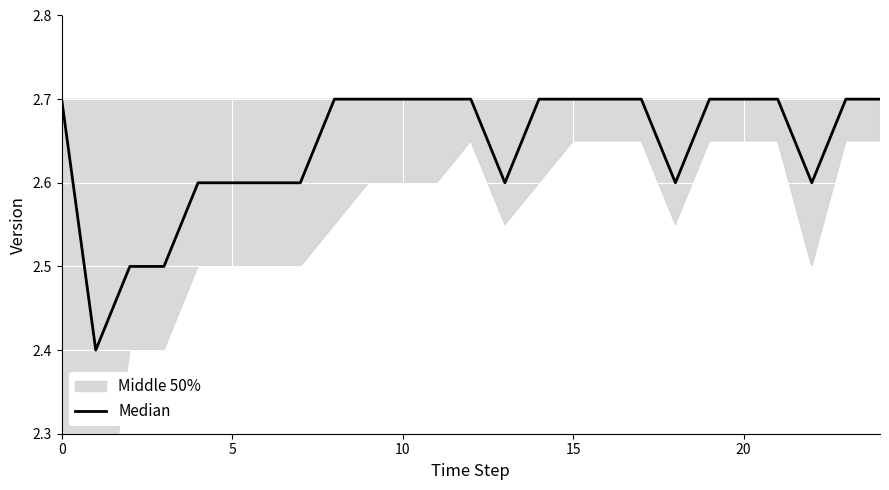

Is it true that the value at 20 is 1.8?

False